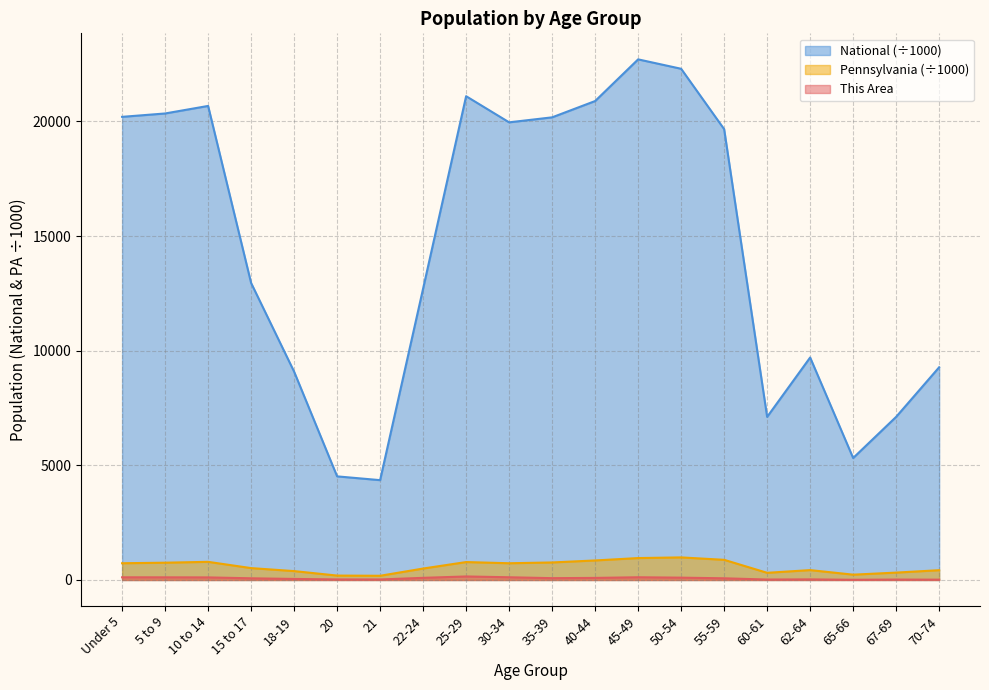

What is the difference between the maximum and minimum values in the Pennsylvania series?

801.4